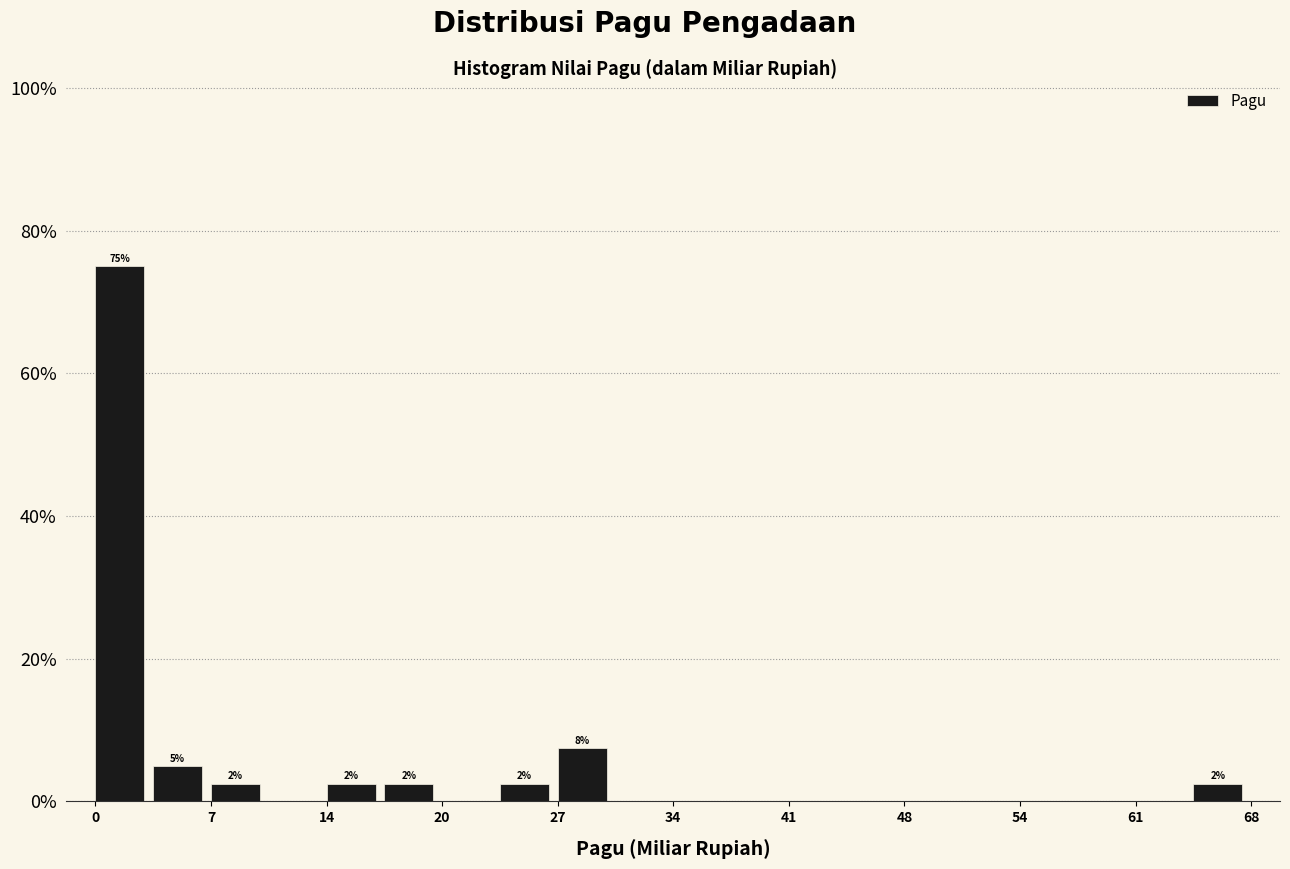

Around what value on the x-axis is the tallest bar? Give the approximate position of its centre, as read against the axis.

1